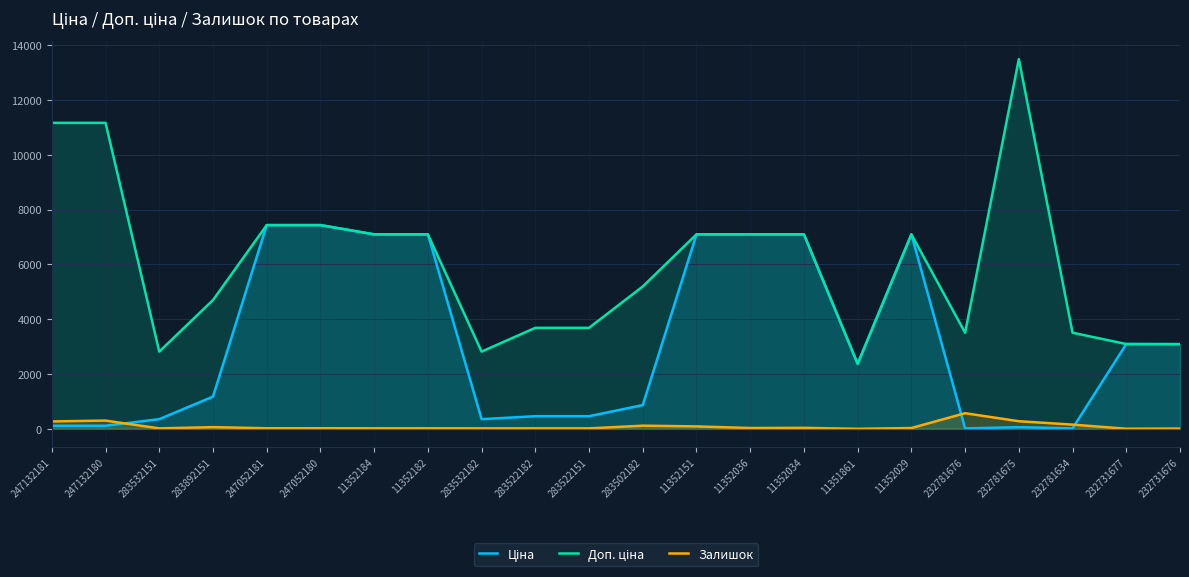

What is the total value across all series at 247132181?

11550.7